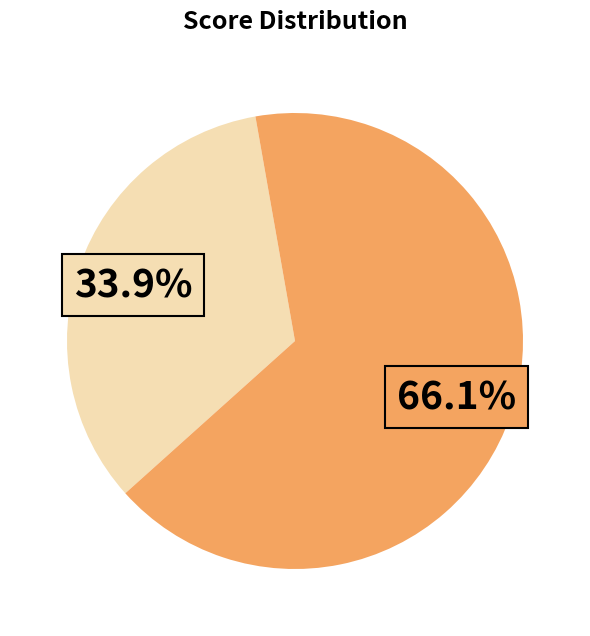

Does any single category account for the majority?

Yes